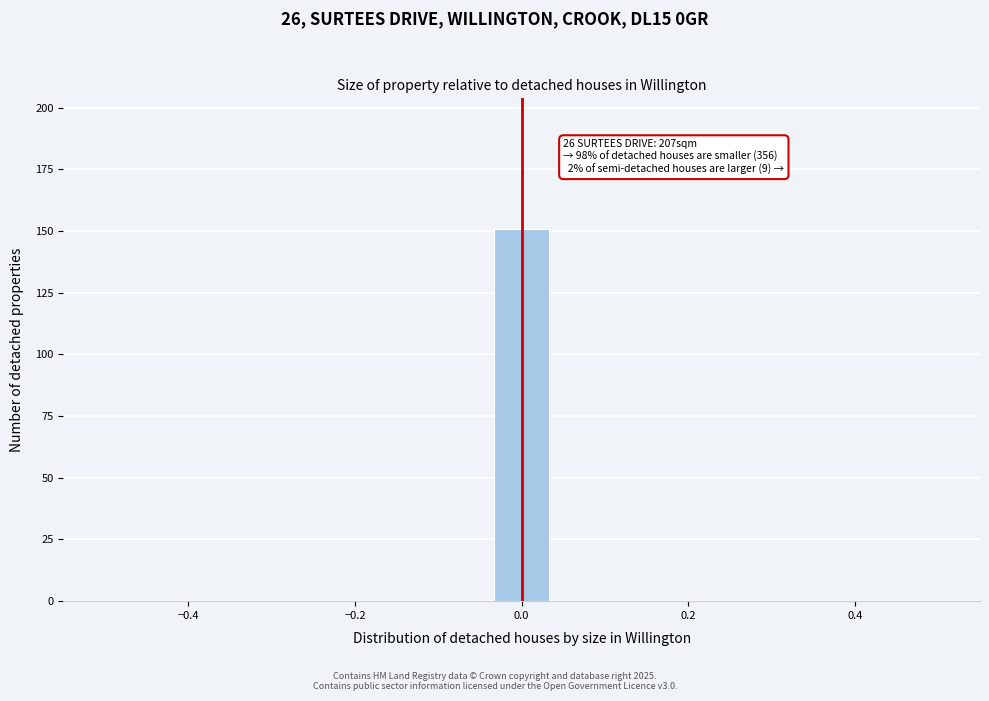

Read against the x-axis, roughly where is the centre of the tallest bar?

0.00